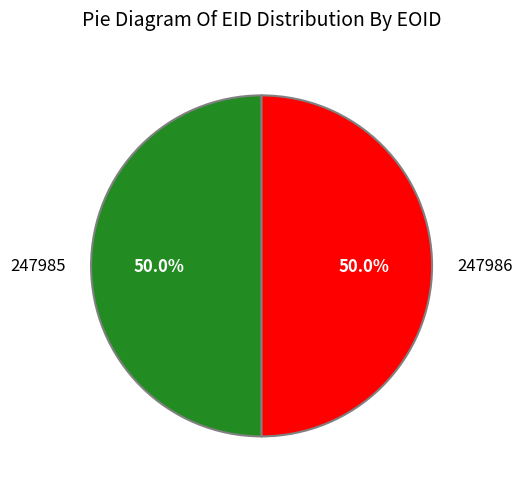

The 247986 slice represents 50% of the pie. True or false?

True